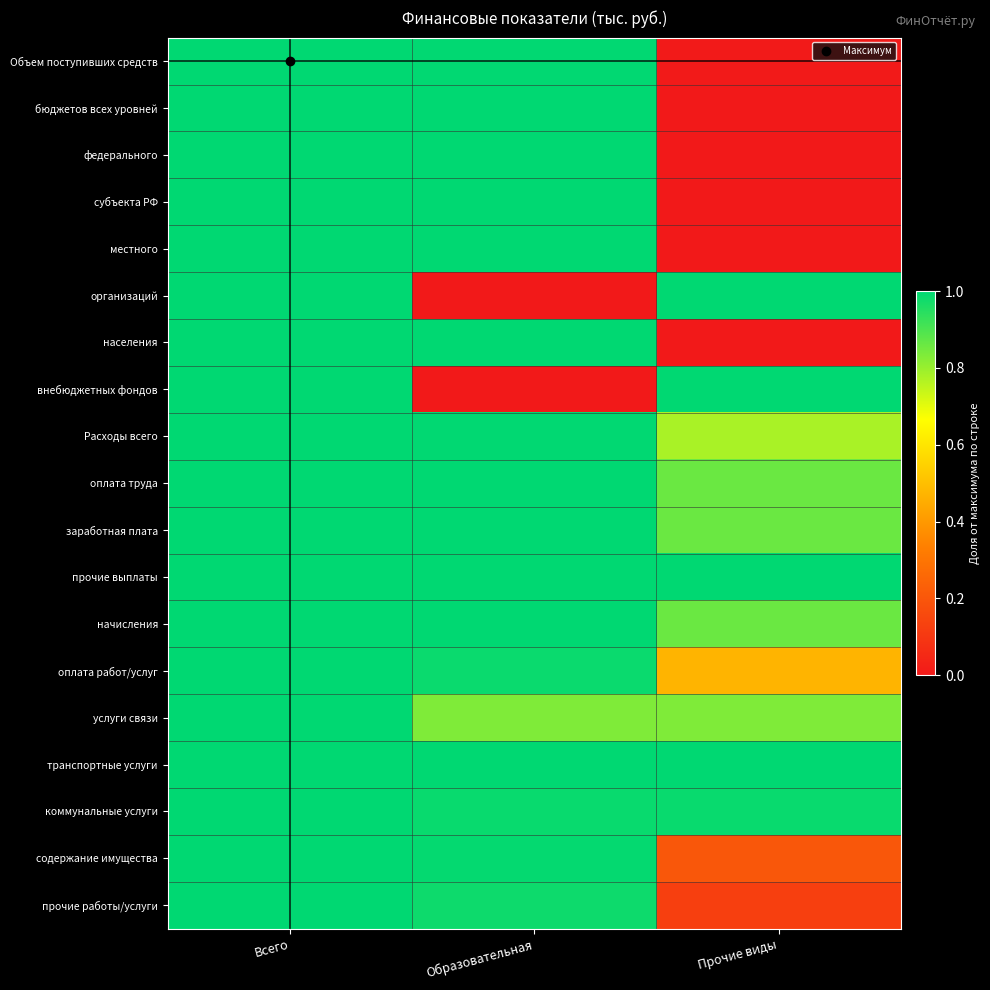

Count the number of data series in this chart.

19